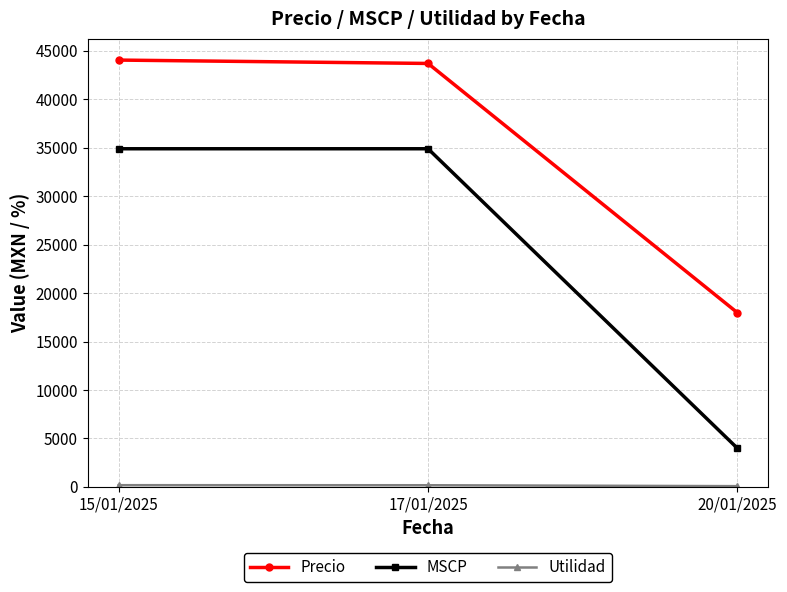

What is the difference between the maximum and minimum values in the Precio series?

26068.8